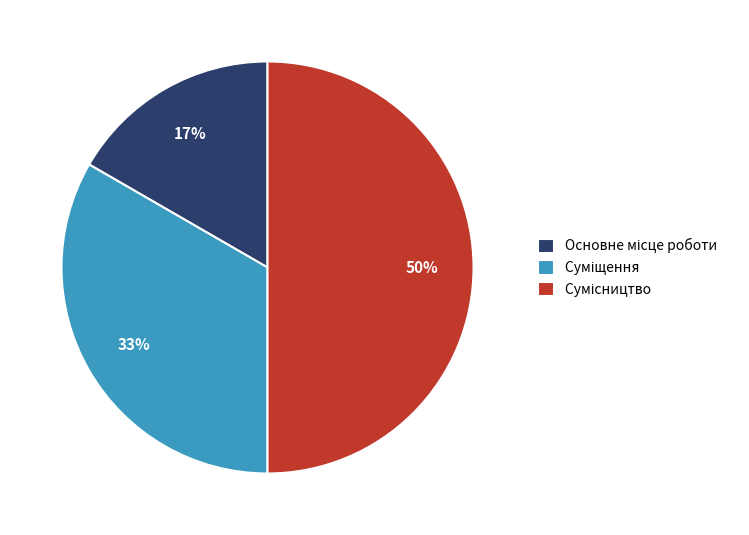

To the nearest percent, what is the average slice percentage?

33%